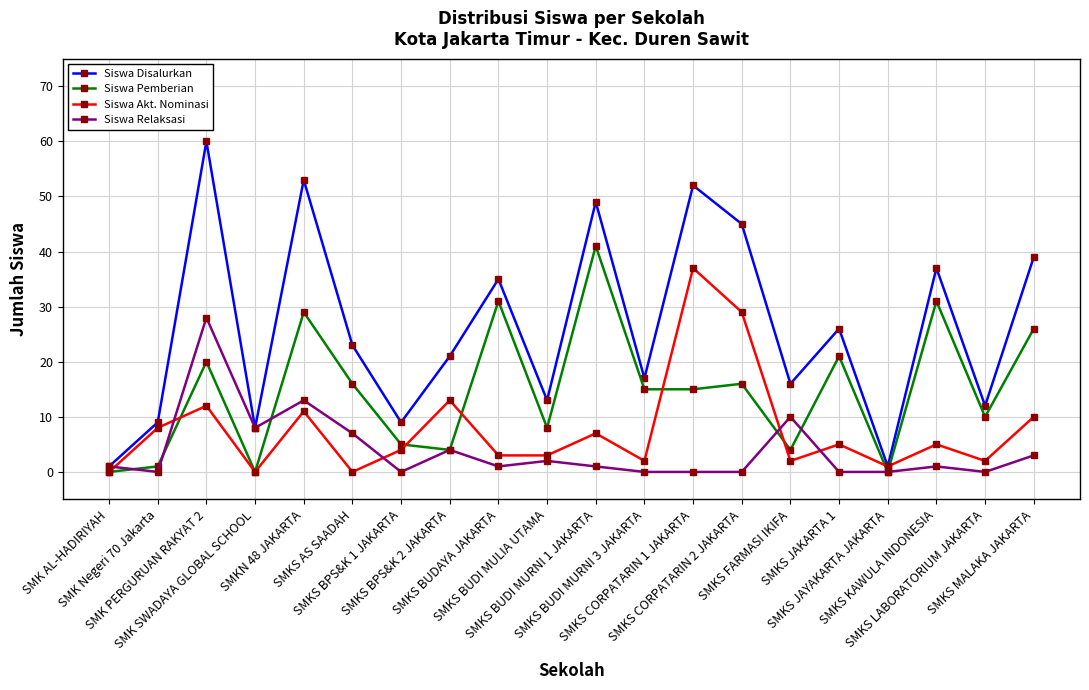

What is the sum of the Siswa Relaksasi values at SMKS MALAKA JAKARTA and SMKS LABORATORIUM JAKARTA?

3